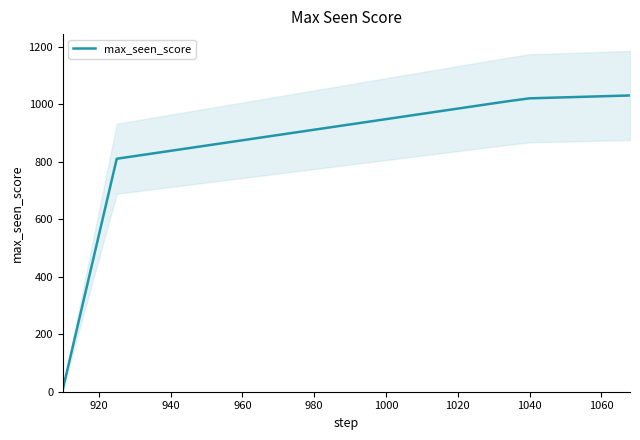

How many lines are shown in the chart?

1